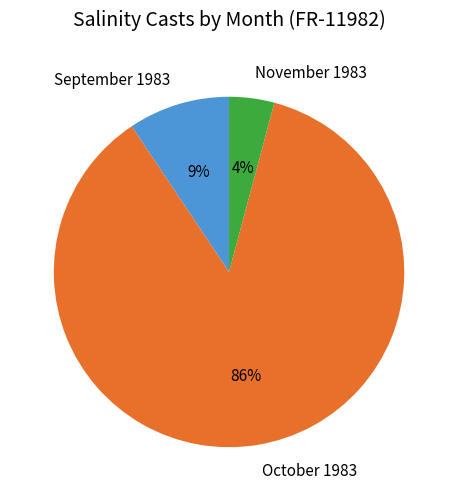

Is there any slice that represents more than half of the pie?

Yes